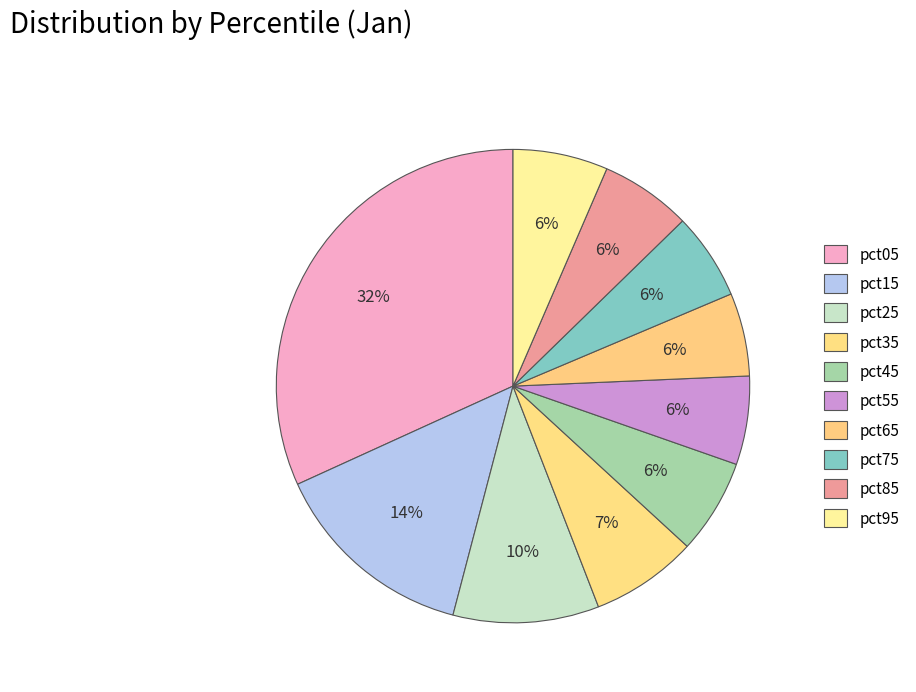

Is it true that pct75 is 12% of the pie?

False